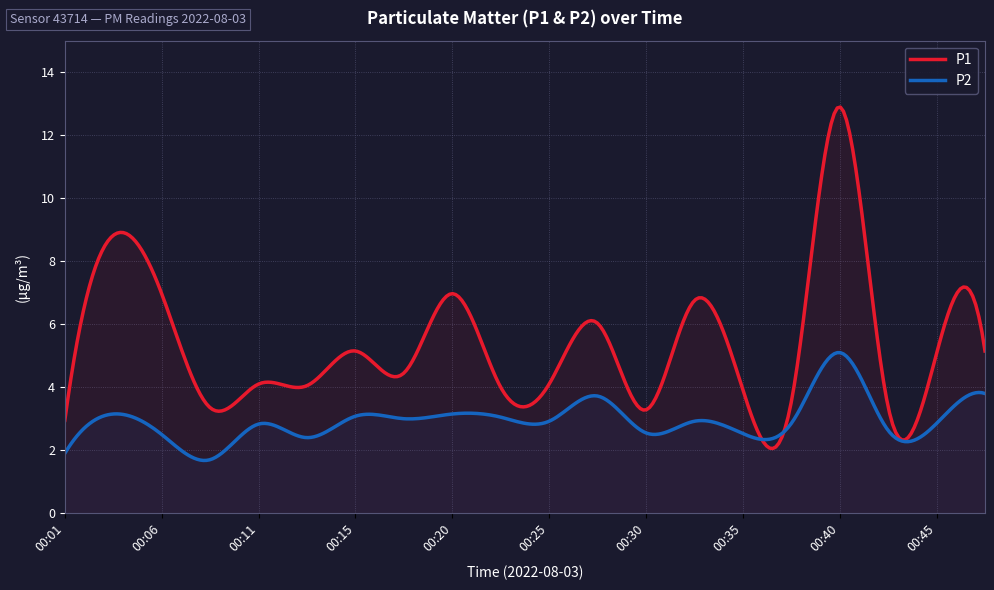

Rank the series at 00:35 from lowest to highest value.

P2, P1